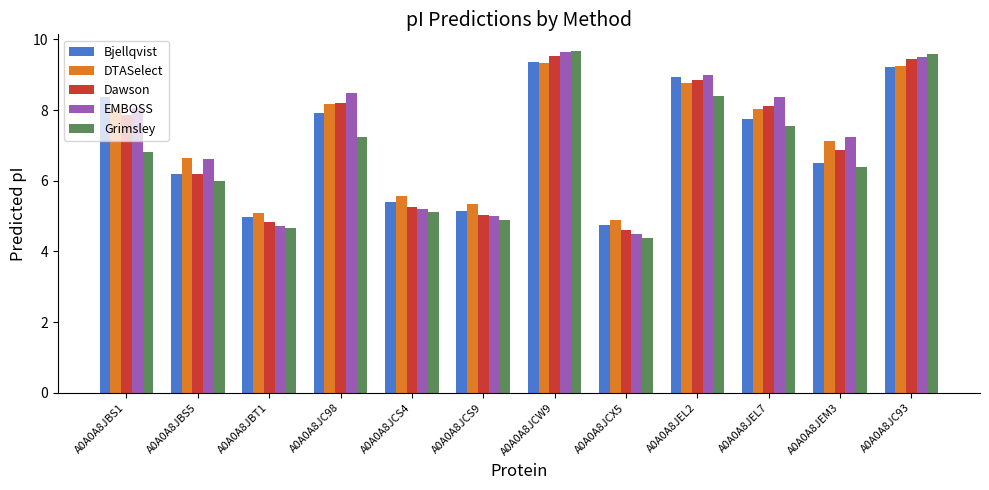

What is the minimum value for EMBOSS?

4.5